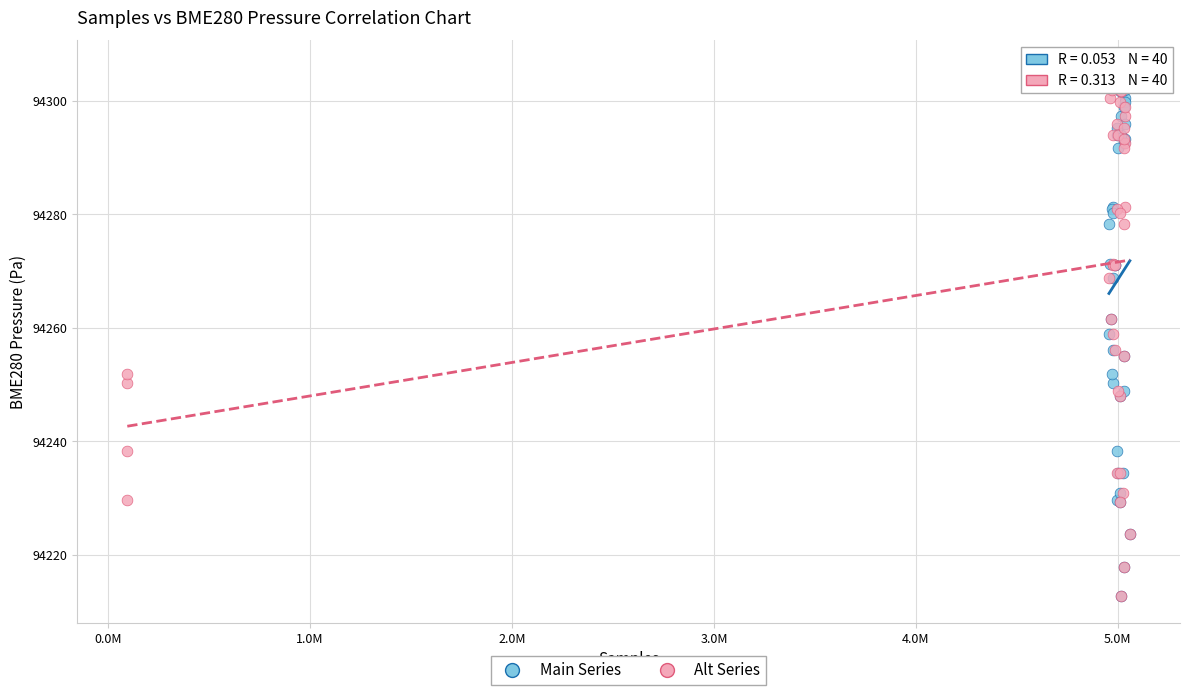

What are all the series names shown in the legend?

Main Series, Alt Series